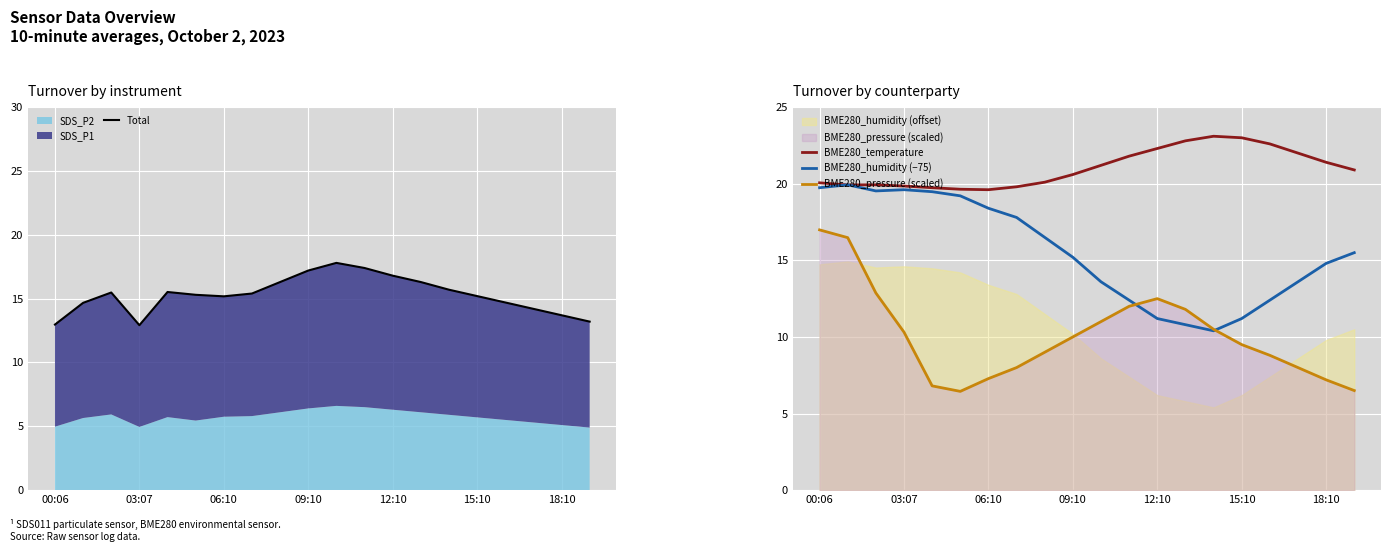

The value of Total at 00:06 is 17.4. True or false?

False